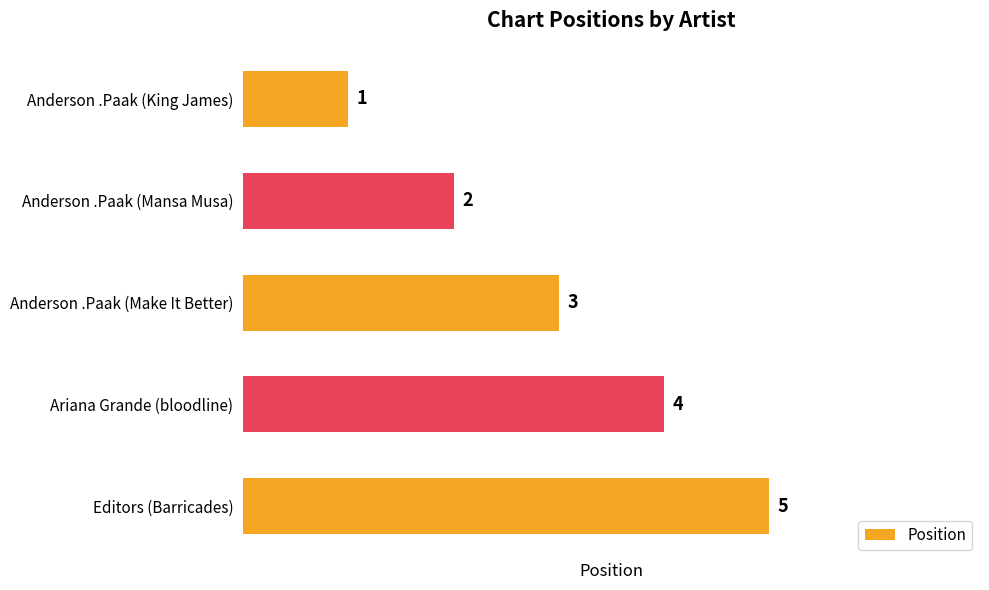

Rank the categories by value from highest to lowest.

Editors (Barricades), Ariana Grande (bloodline), Anderson .Paak (Make It Better), Anderson .Paak (Mansa Musa), Anderson .Paak (King James)